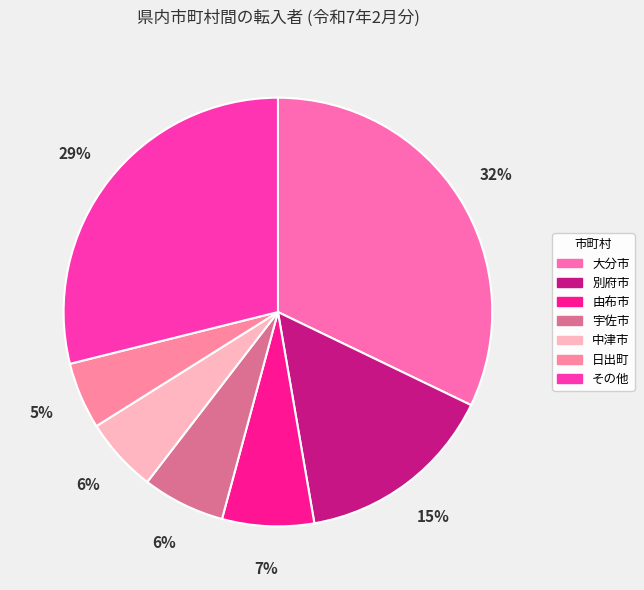

Is there a majority slice in this chart?

No